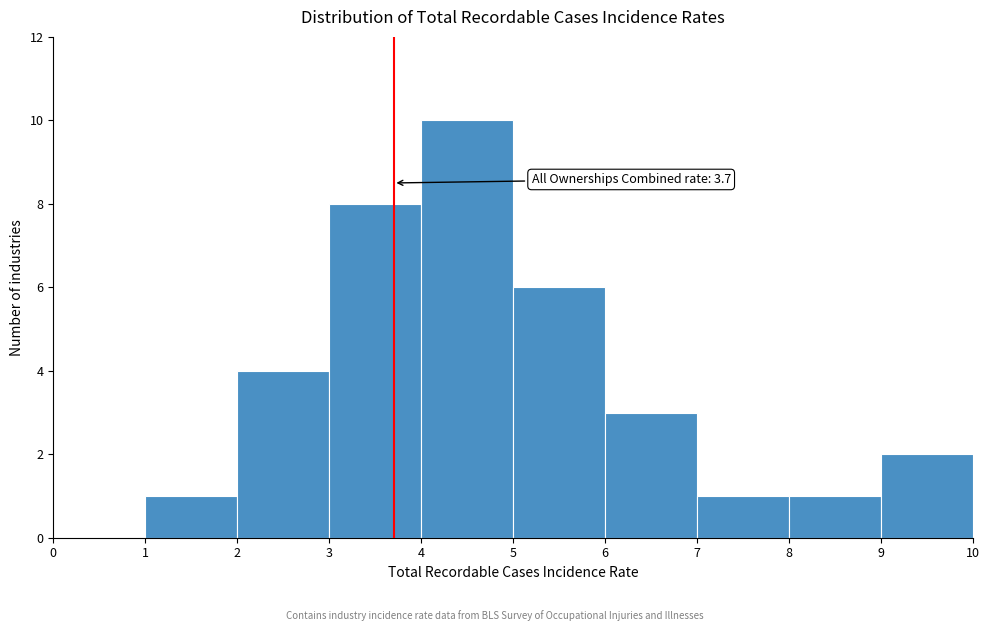

Which range on the x-axis has the tallest bar?

4 to 5